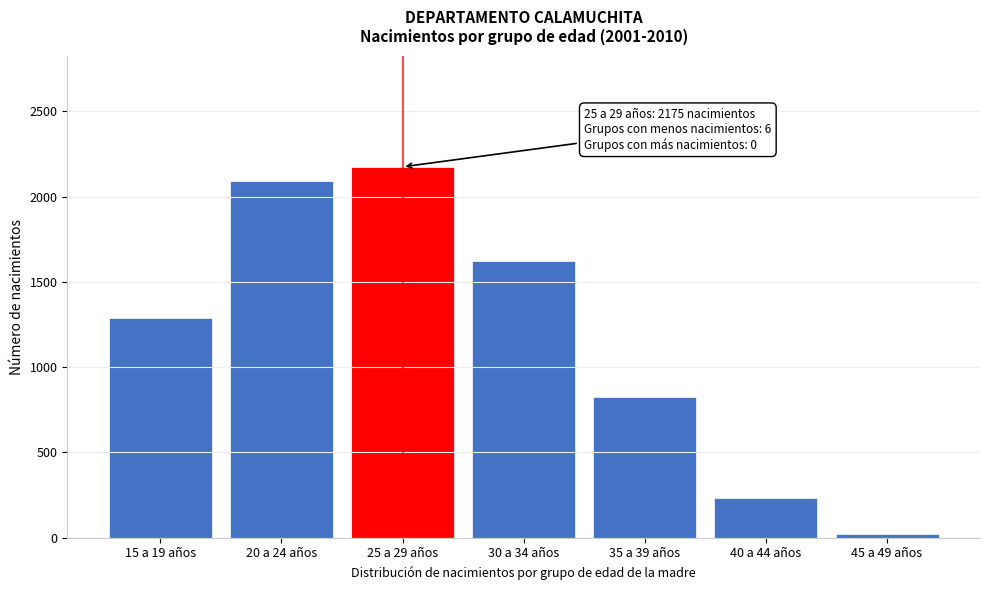

Reading right to left, extract all data points from this chart.

45 a 49 años=22	40 a 44 años=231	35 a 39 años=825	30 a 34 años=1624	25 a 29 años=2175	20 a 24 años=2090	15 a 19 años=1289